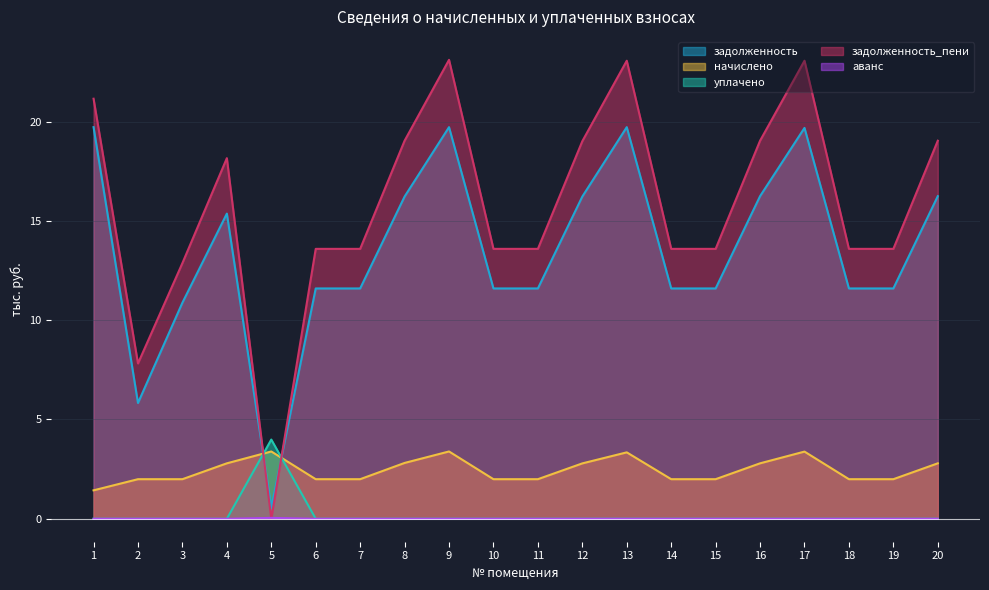

Is the value of уплачено at 7 greater than the value of аванс at 10?

No